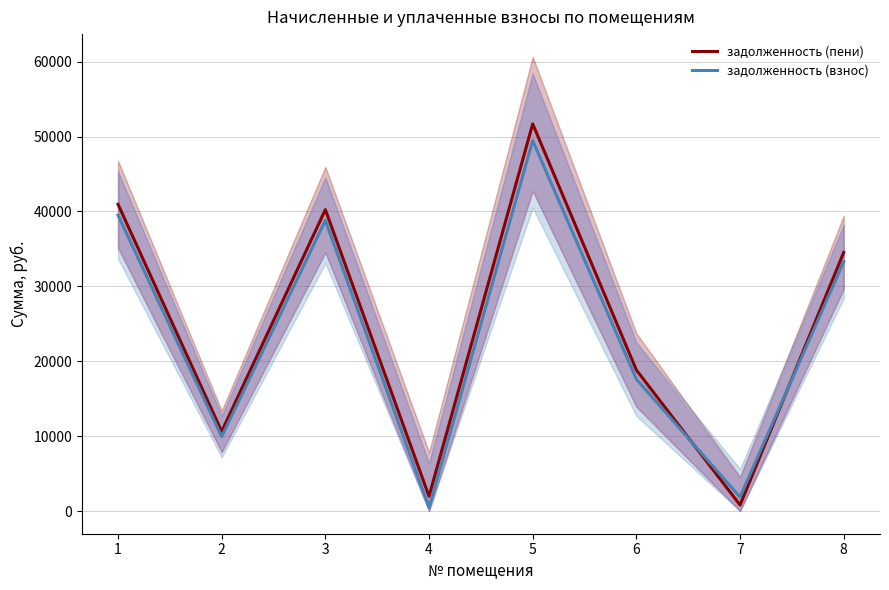

How many data points in задолженность (пени) are above 34524?

4